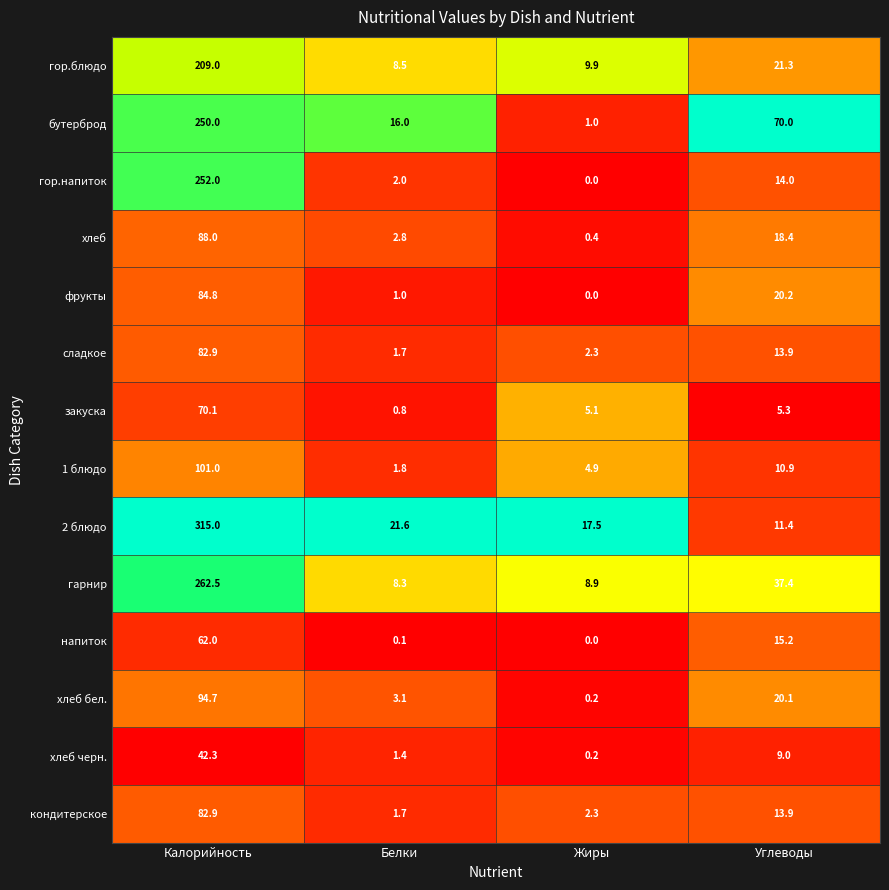

The value of хлеб черн. at Углеводы is 9.0. True or false?

True